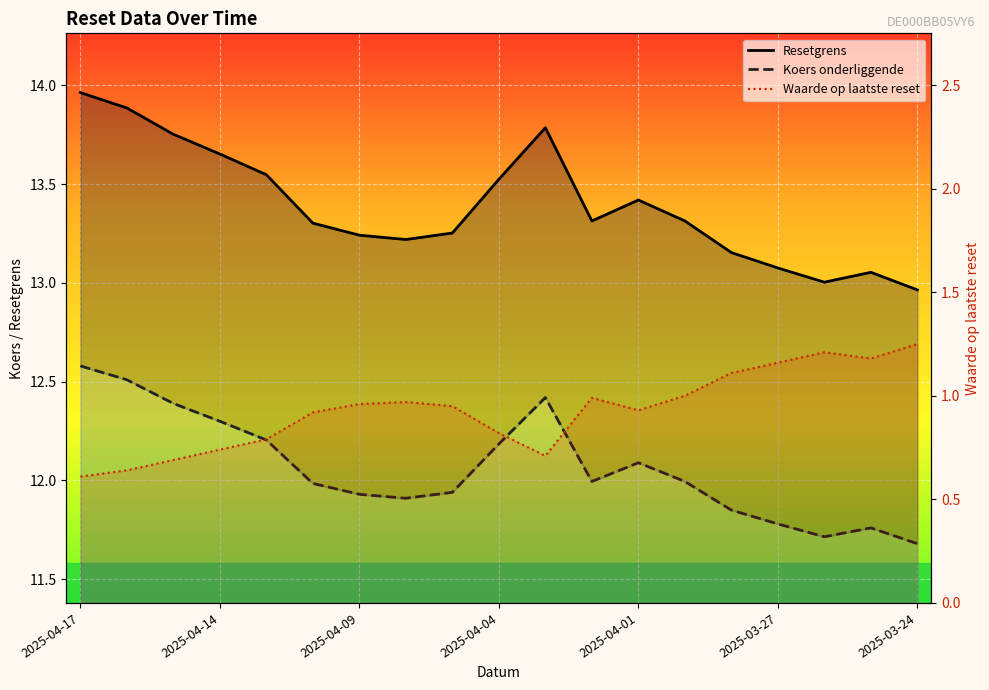

How many interior local peaks does the Waarde op laatste reset series have?

3